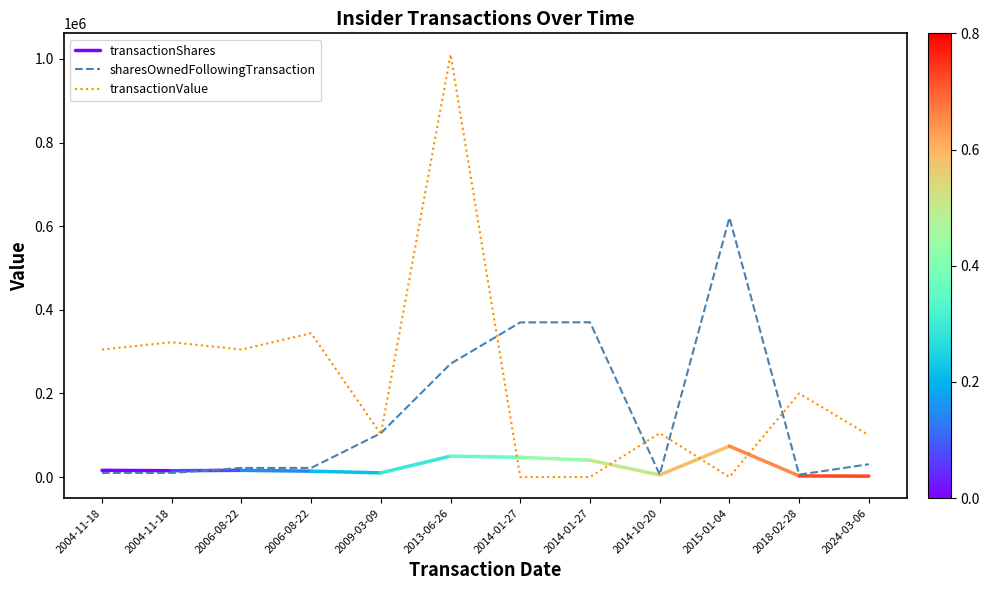

Which series has the largest total across all categories?

transactionValue